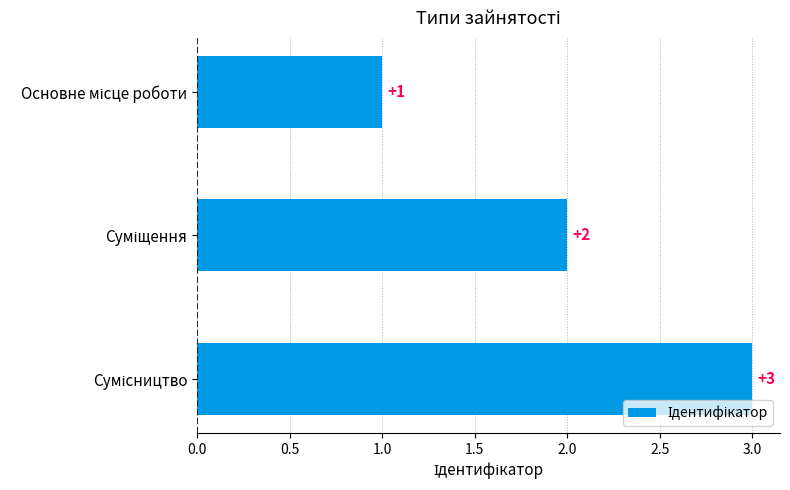

What is the maximum value shown in the chart?

3